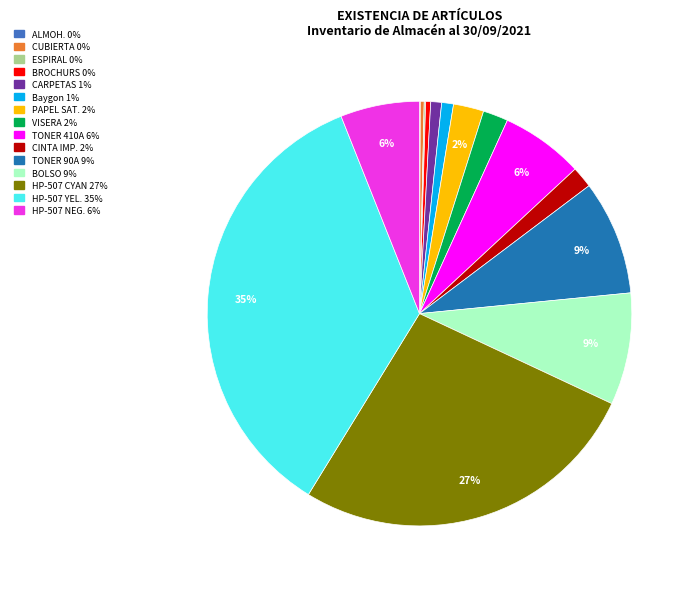

Is there any slice that represents more than half of the pie?

No